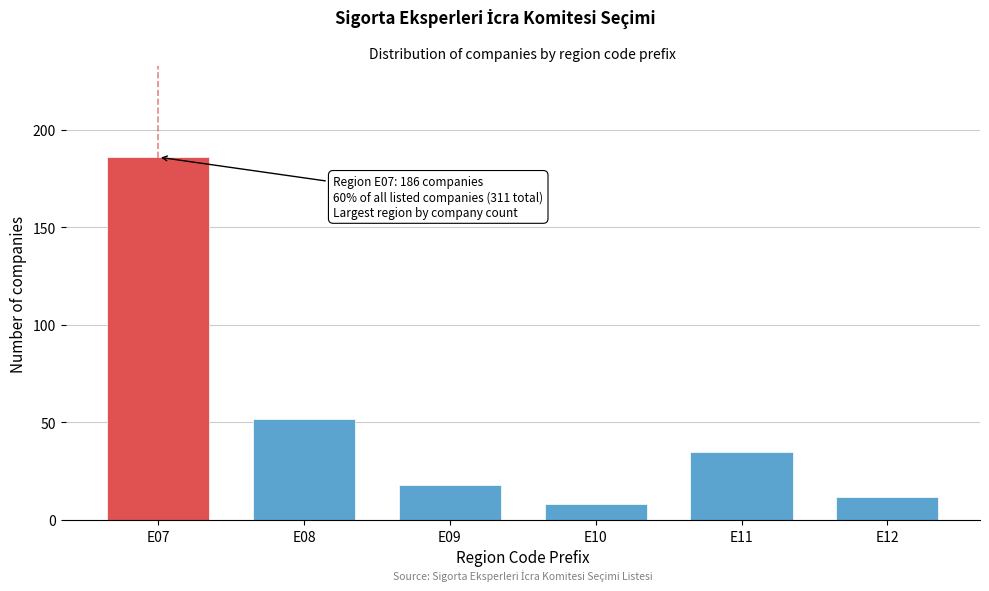

Reading left to right, transcribe all the data shown in this chart.

E07=186	E08=52	E09=18	E10=8	E11=35	E12=12